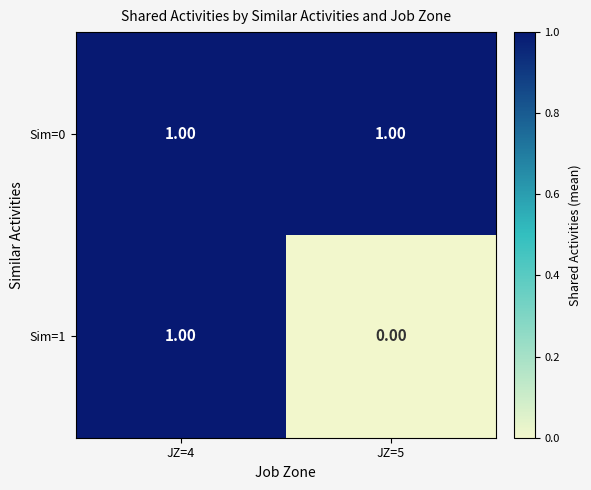

At how many categories does at least one series exceed 0?

2